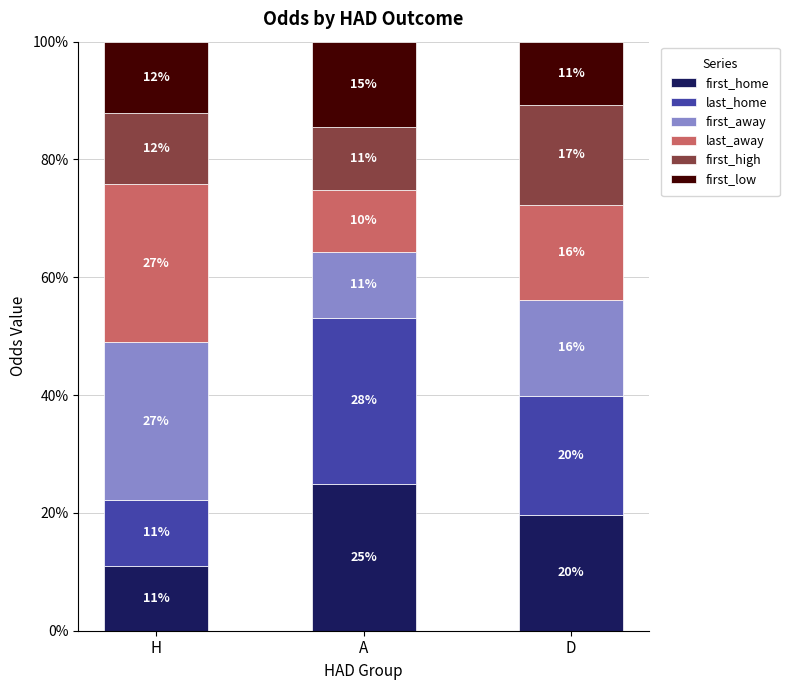

How many bars are there in total?

3